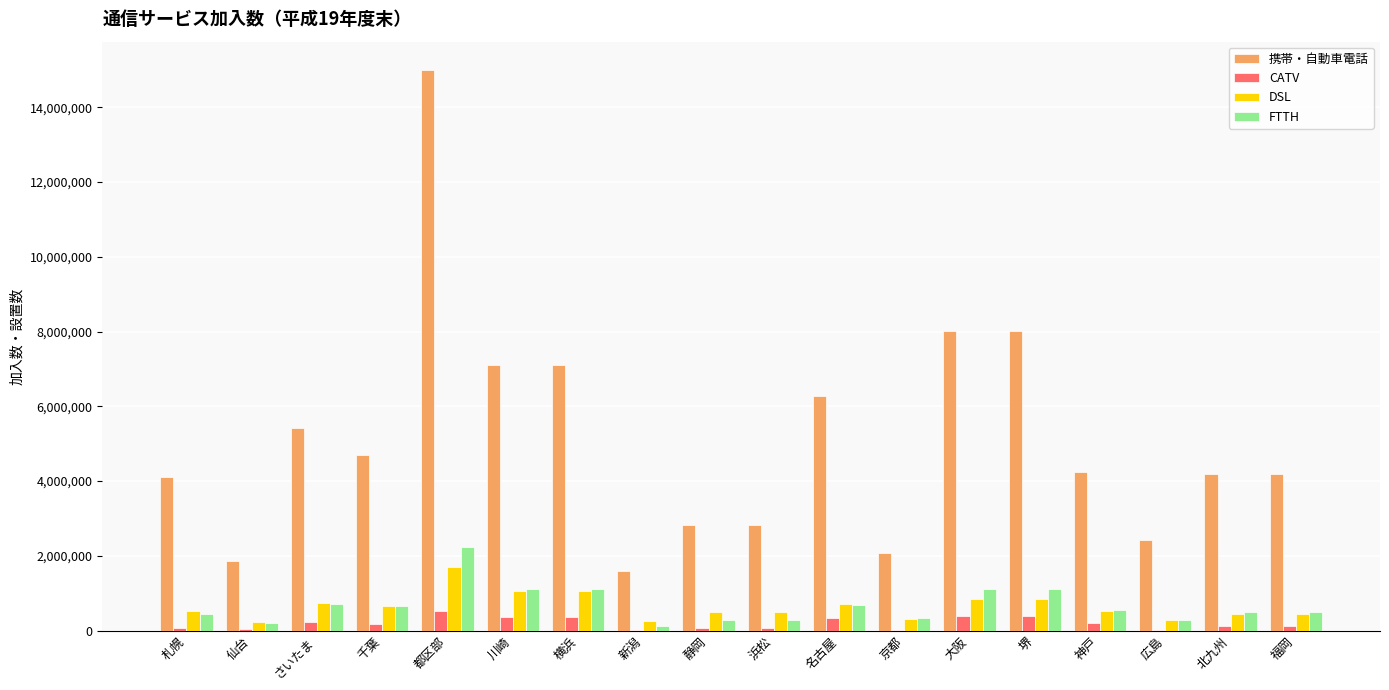

Which category has the highest value in the DSL series?

都区部